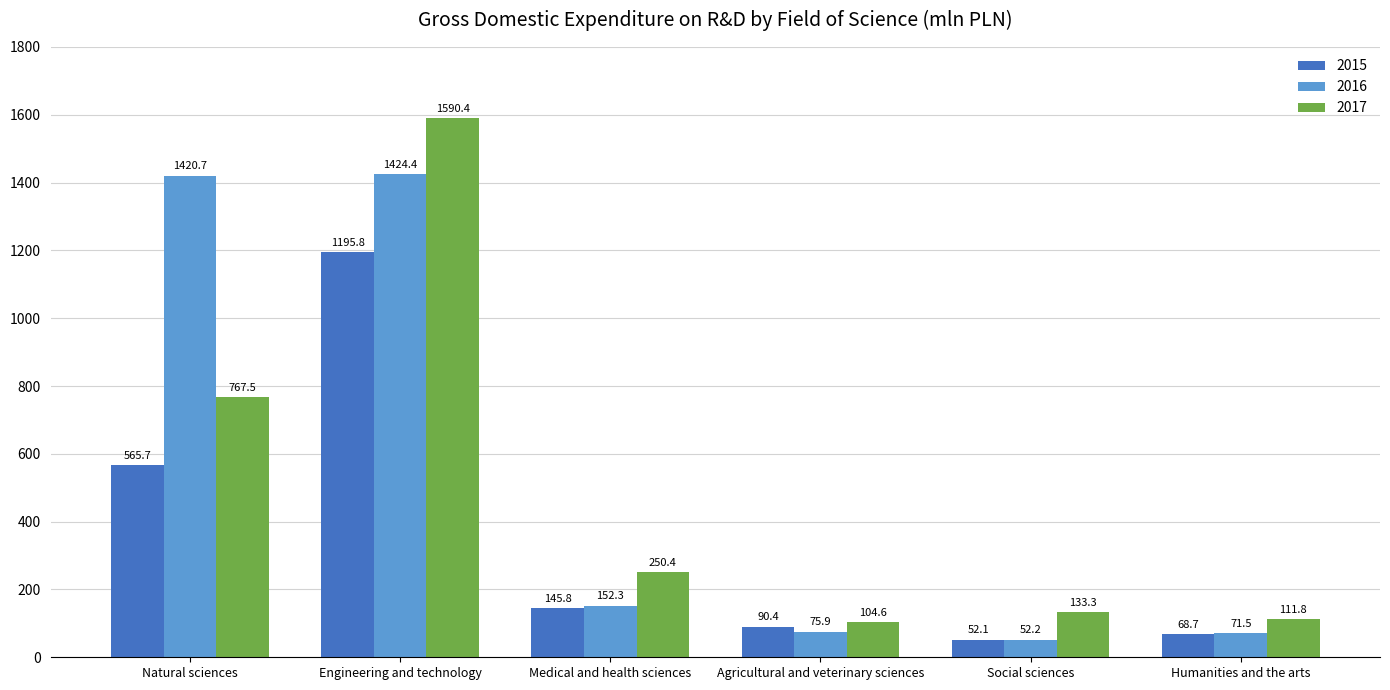

Is it true that 2016 equals 1420.7 at Natural sciences?

True